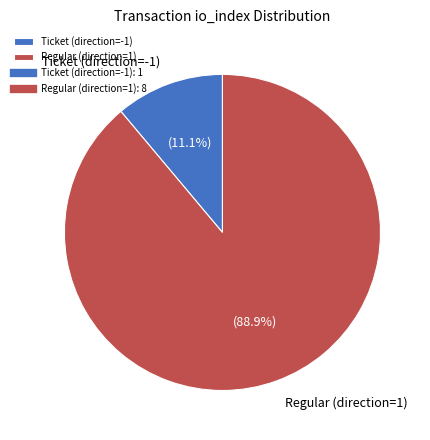

Which slice represents more than half of the pie?

Regular (direction=1)